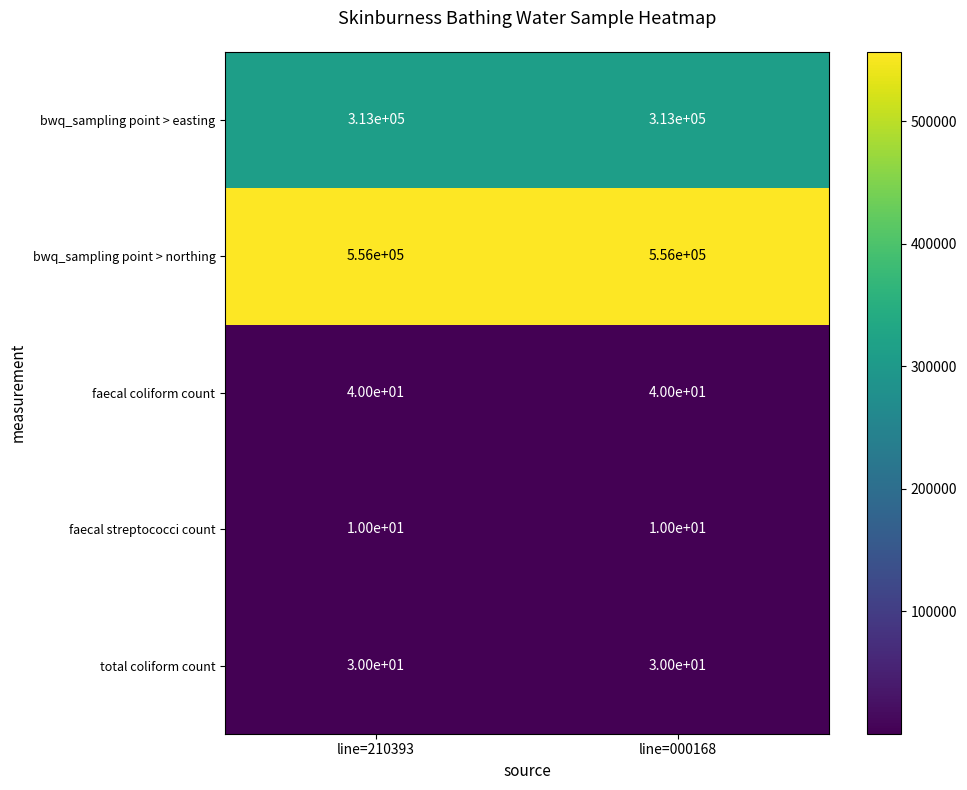

At line=000168, list the series in order from smallest to largest.

faecal streptococci count, total coliform count, faecal coliform count, bwq_sampling point > easting, bwq_sampling point > northing